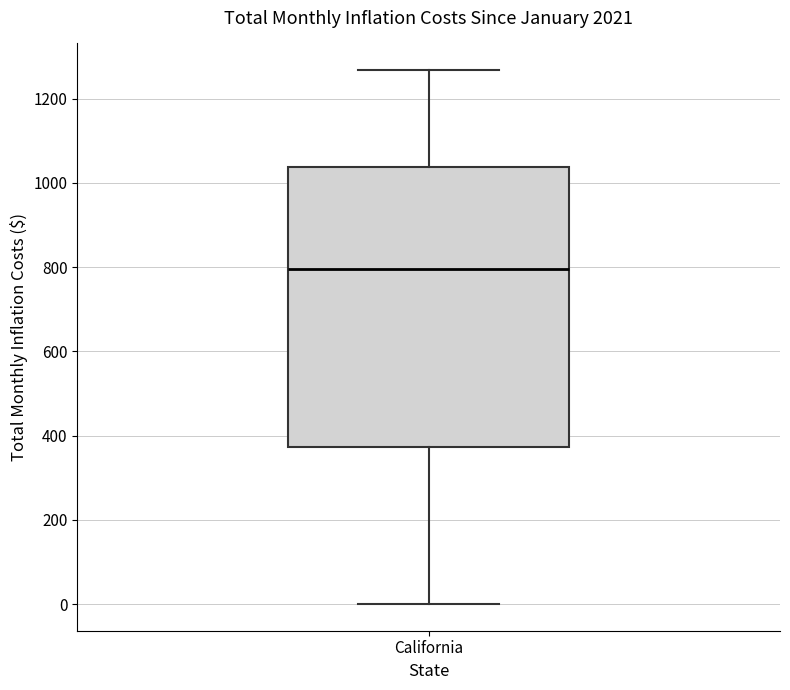

Transcribe this box plot: give where the median line is, the range the box spans, and where the two whiskers end, as read against the y-axis. The values are not printed on the chart, so give them approximately, as read against the axis.

median 800, box 380 to 1040, whiskers 0 to 1260